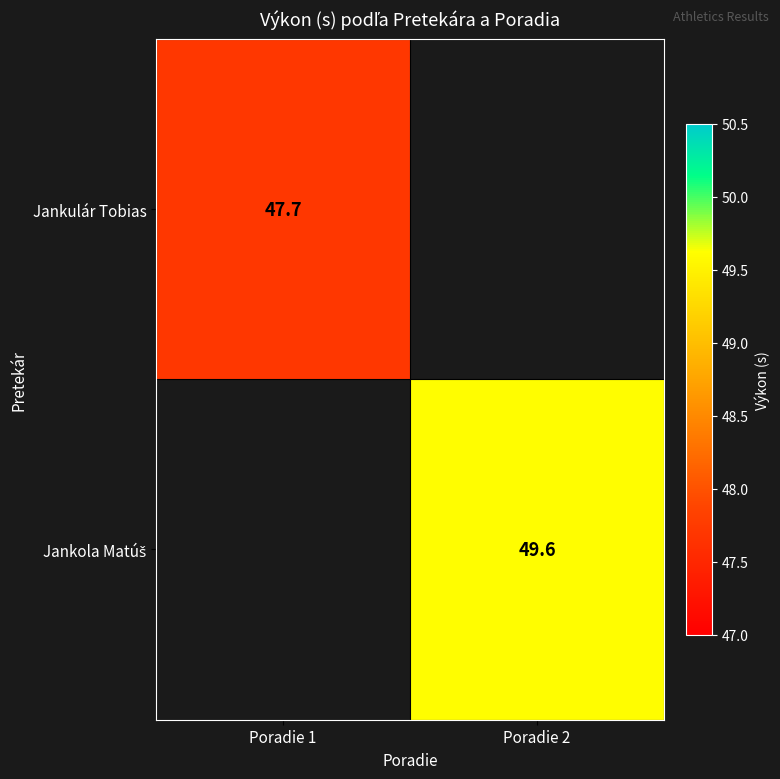

Which series has the widest spread of values?

Jankulár Tobias